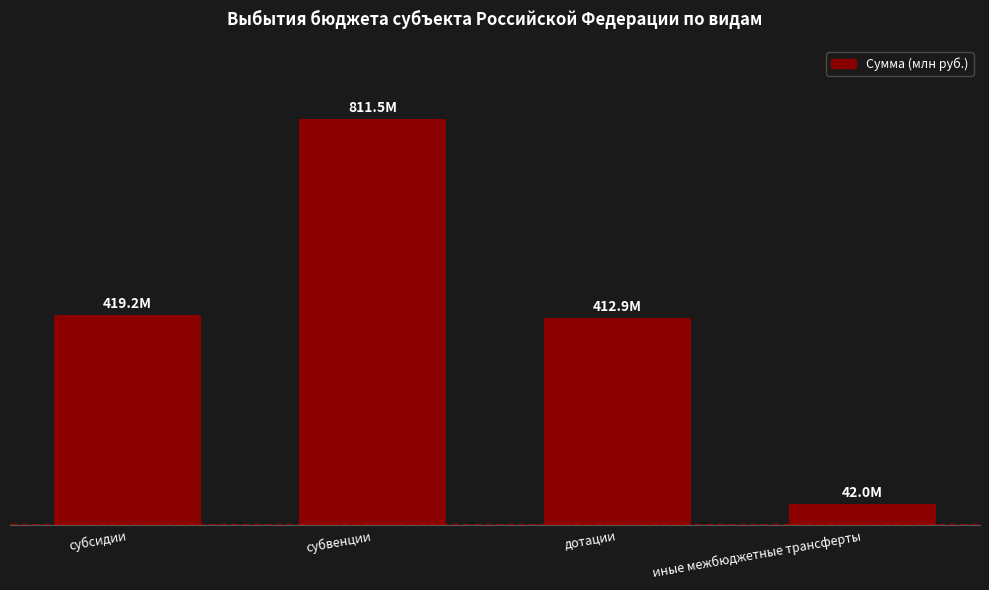

Which has a higher value, иные межбюджетные трансферты or субсидии?

субсидии